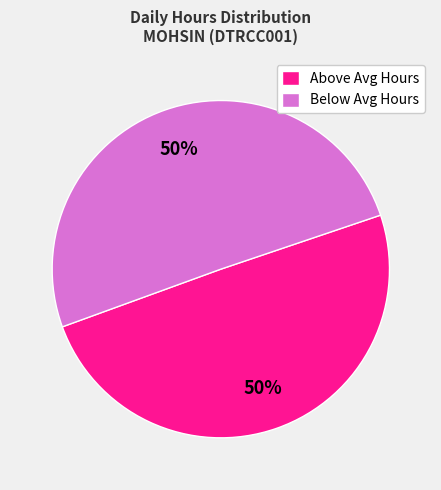

To the nearest percent, what percentage of the pie is Below Avg Hours?

50%